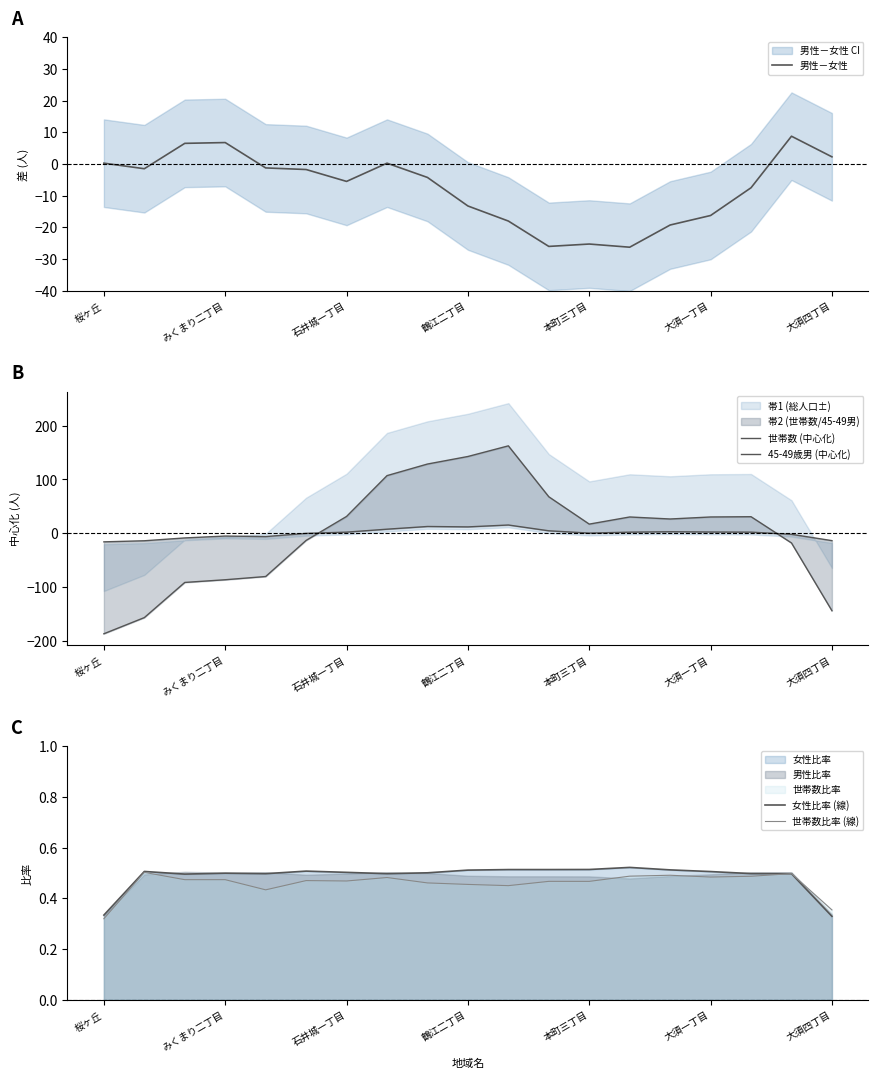

The 世帯数比率 (線) series shows 0.3 at みくまり二丁目. True or false?

False